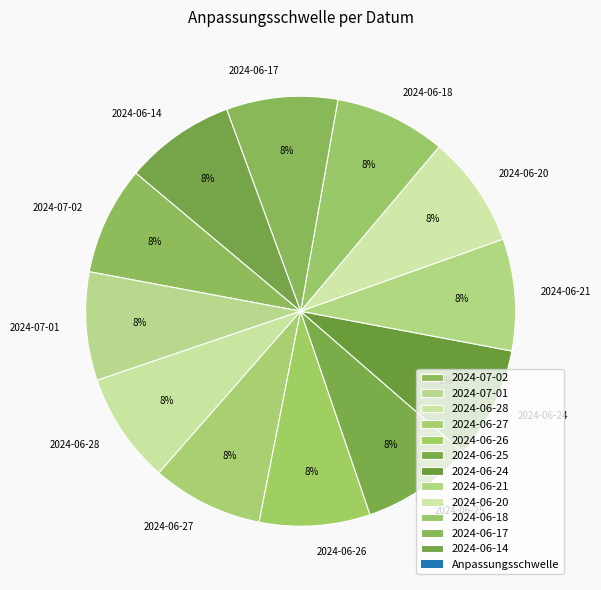

To the nearest percent, what is the average slice percentage?

8%